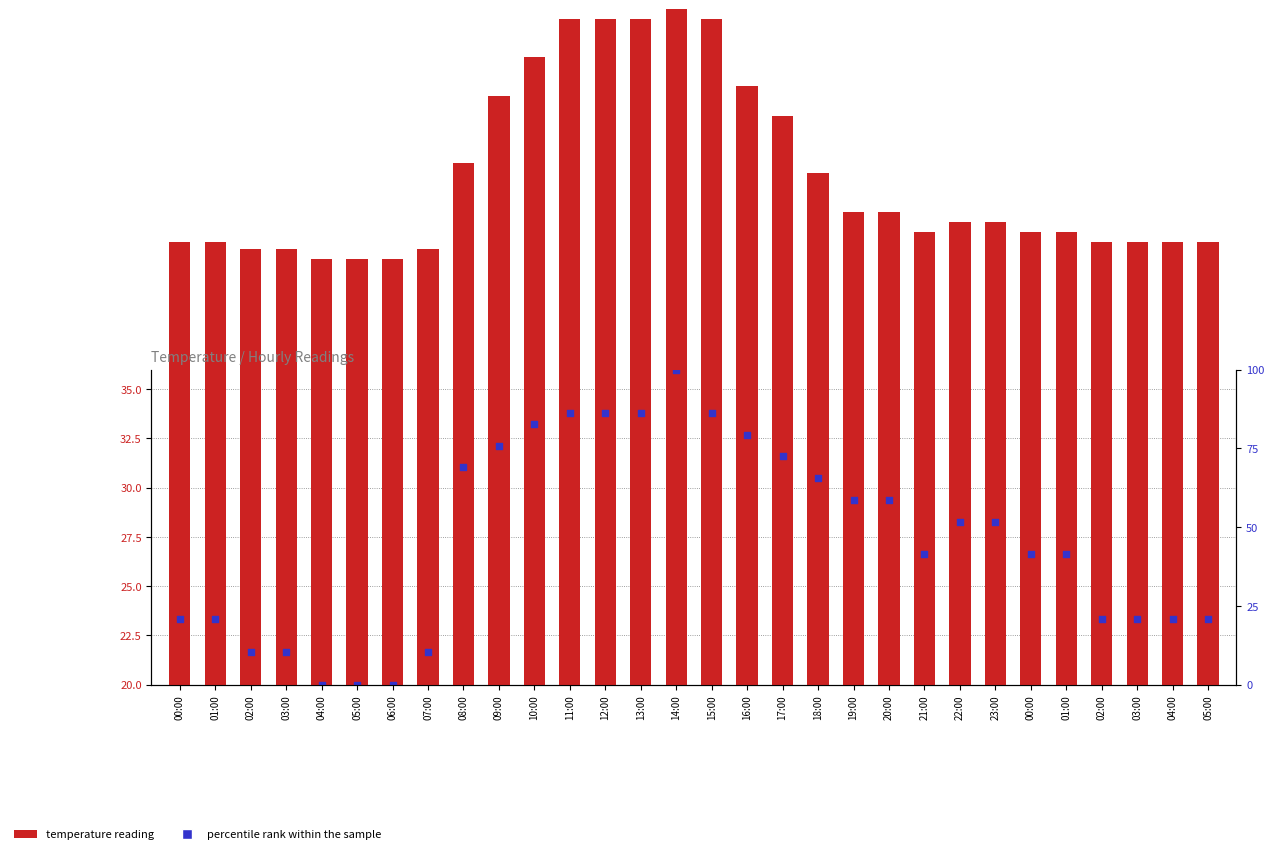

Is the value of temperature reading at 12:00 greater than the value of percentile rank within the sample at 13:00?

Yes